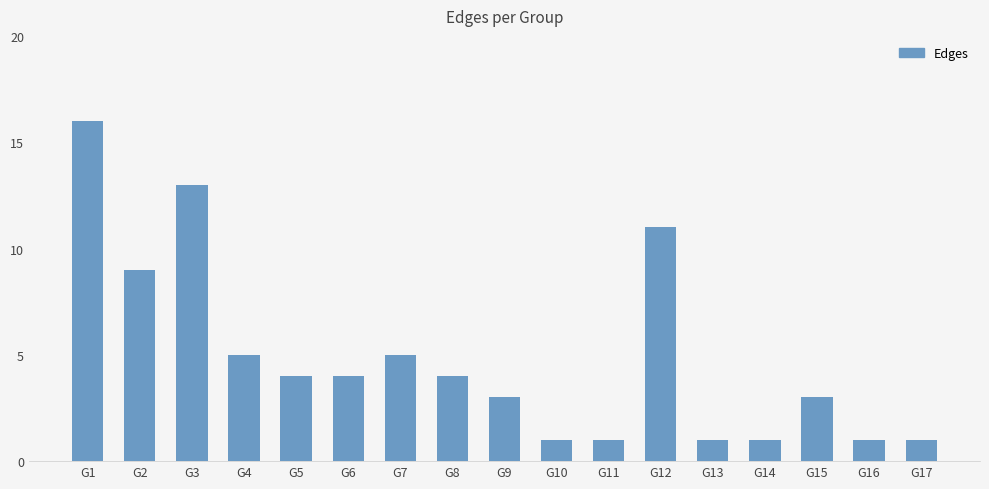

Where is the data nearest to the value 8?

G2